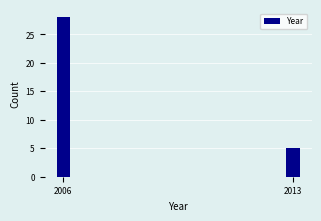

Reading right to left, list all the values displayed in this chart.

2013=5	2006=28